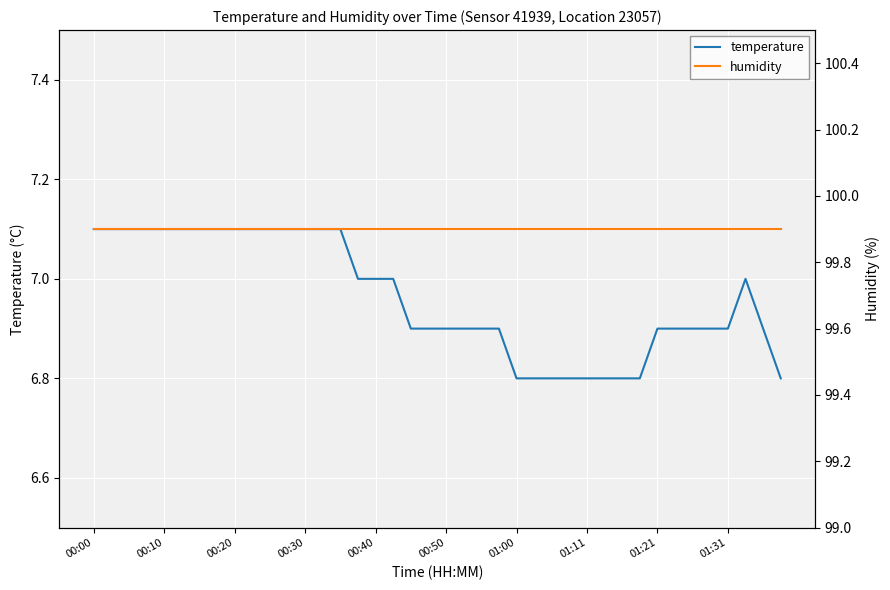

What value does the humidity series have at 31?

99.9